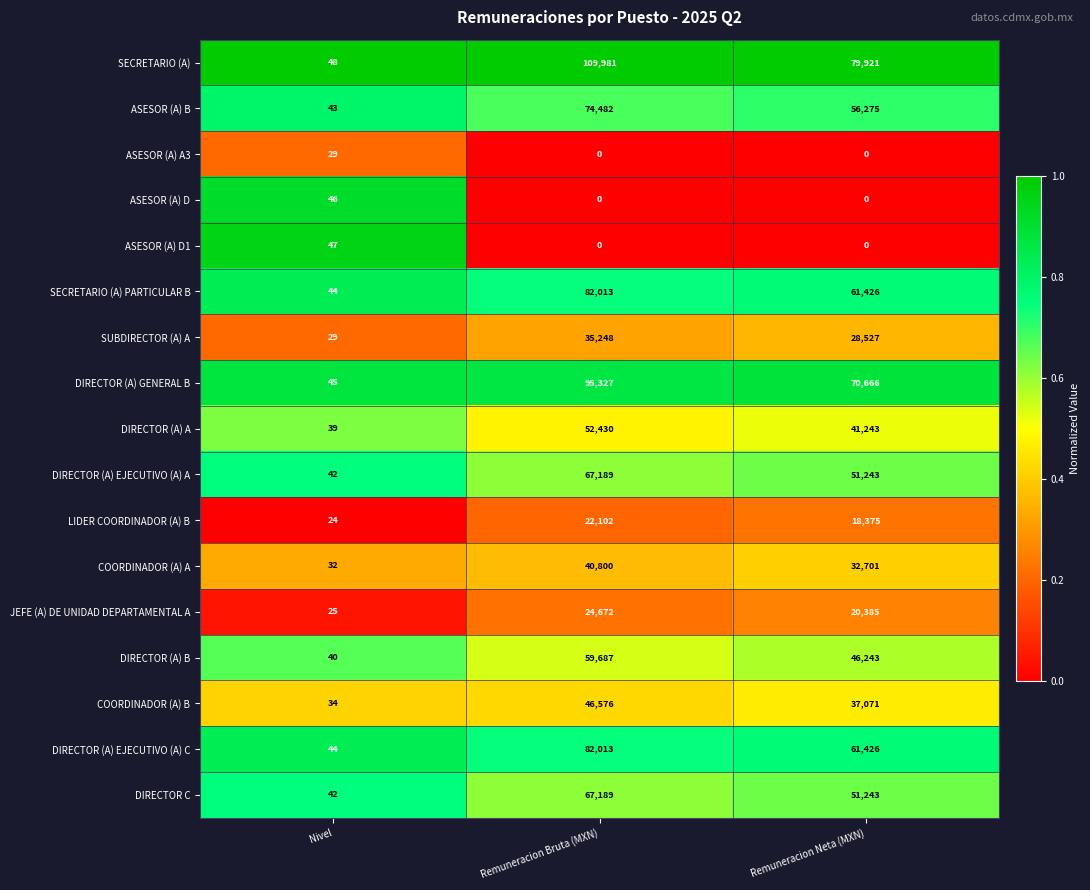

The value of DIRECTOR (A) GENERAL B at Nivel is 14. True or false?

False